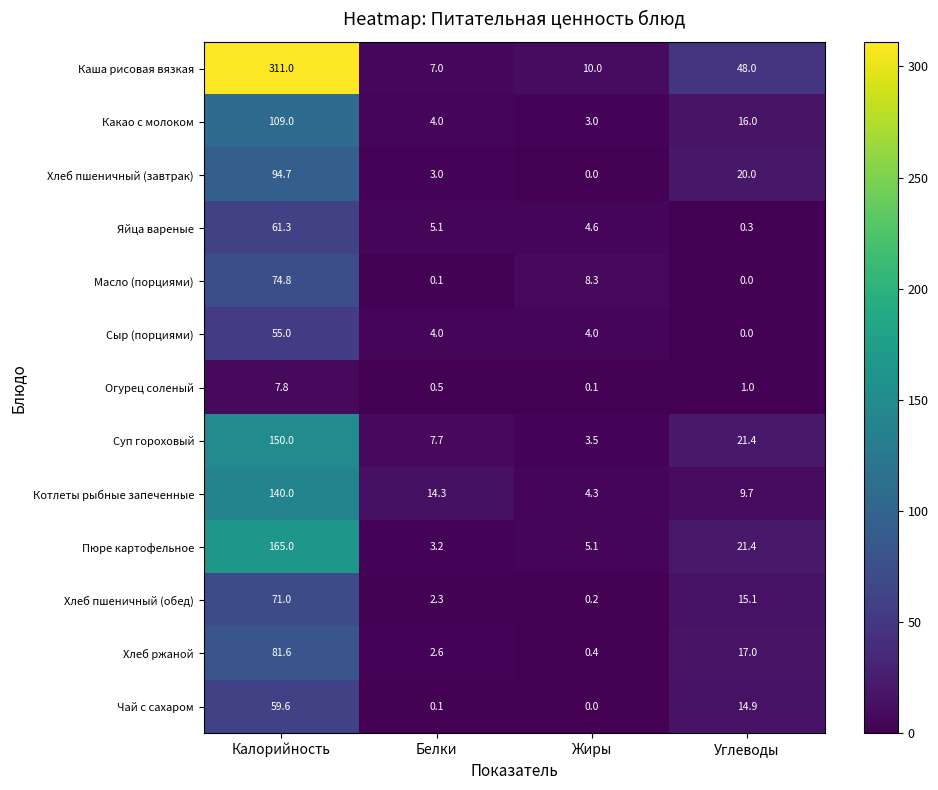

What is the spread (max minus min) of values at Жиры?

10.0